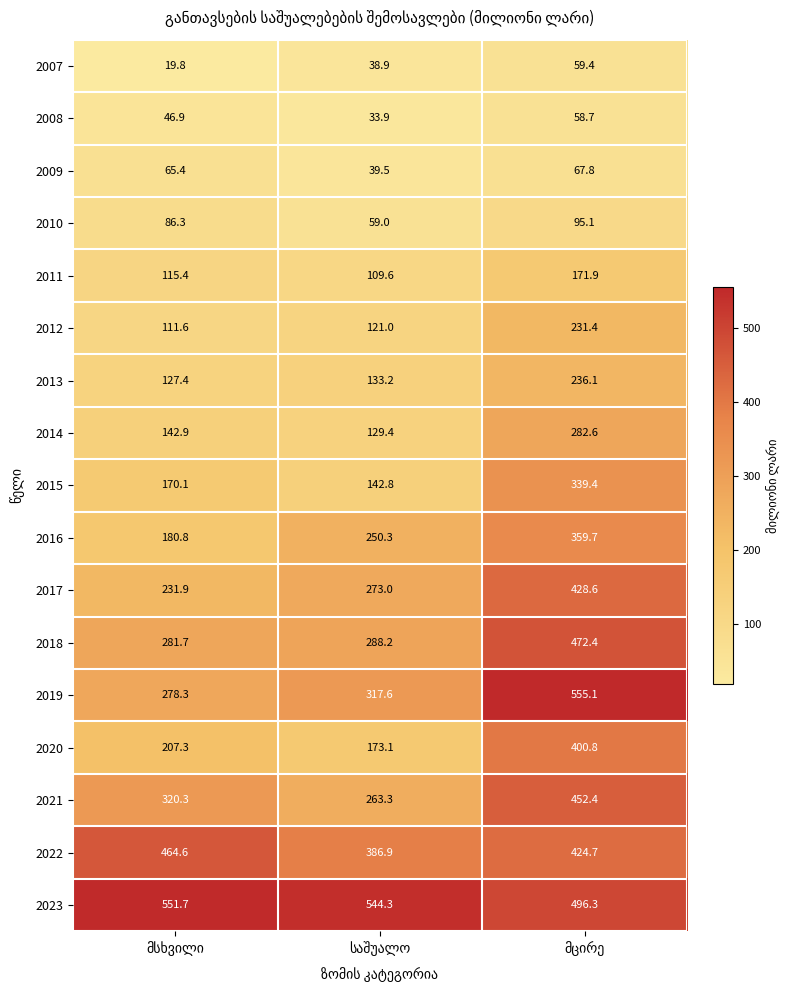

List the series in order of their peak value, highest first.

2019, 2023, 2018, 2022, 2021, 2017, 2020, 2016, 2015, 2014, 2013, 2012, 2011, 2010, 2009, 2007, 2008